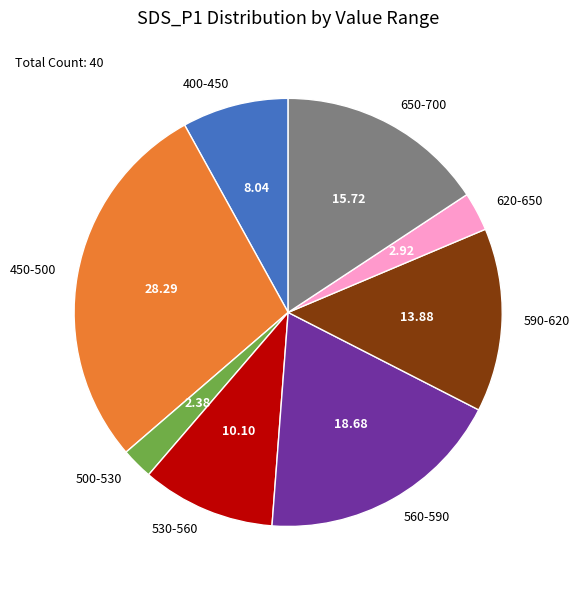

Rank the categories by value from lowest to highest.

500-530, 620-650, 400-450, 530-560, 590-620, 650-700, 560-590, 450-500